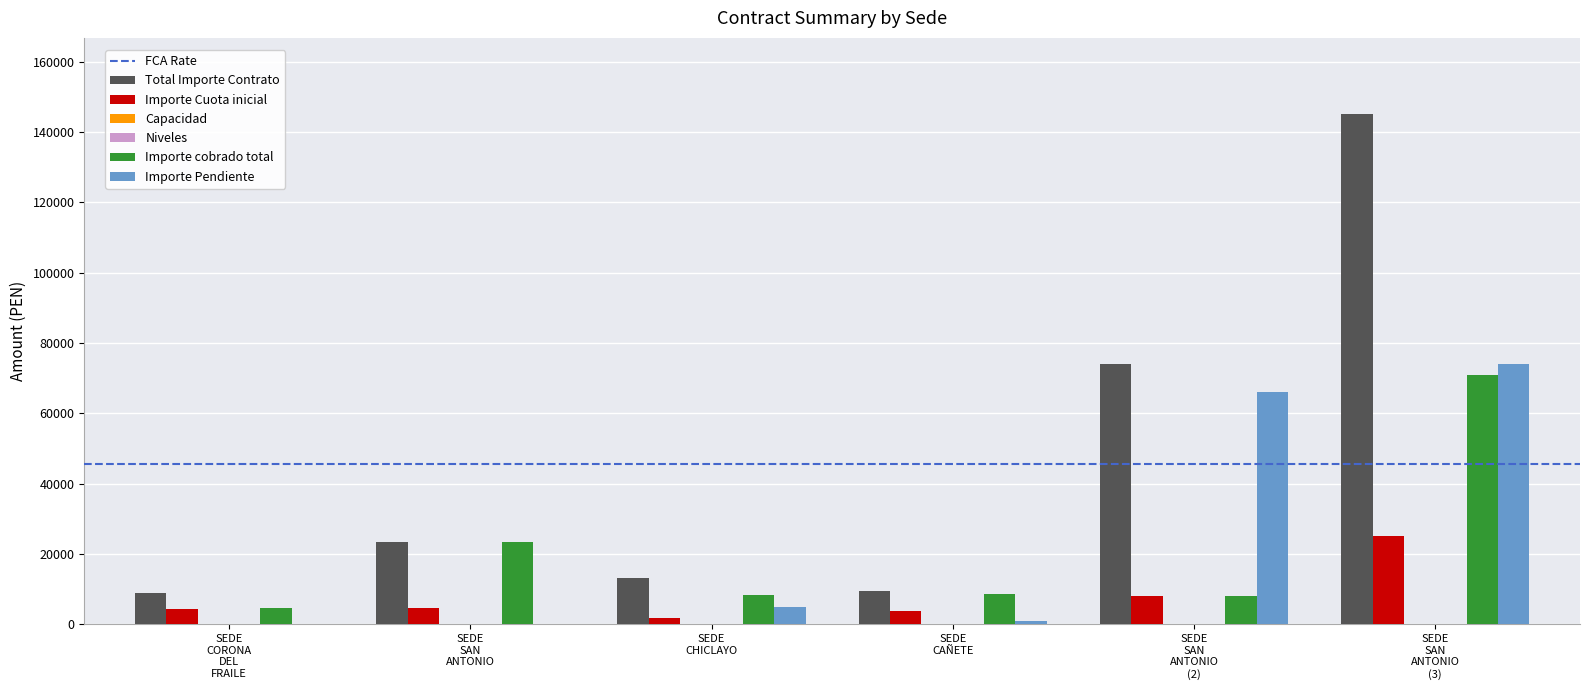

What is the maximum value shown in the chart?

145000.0